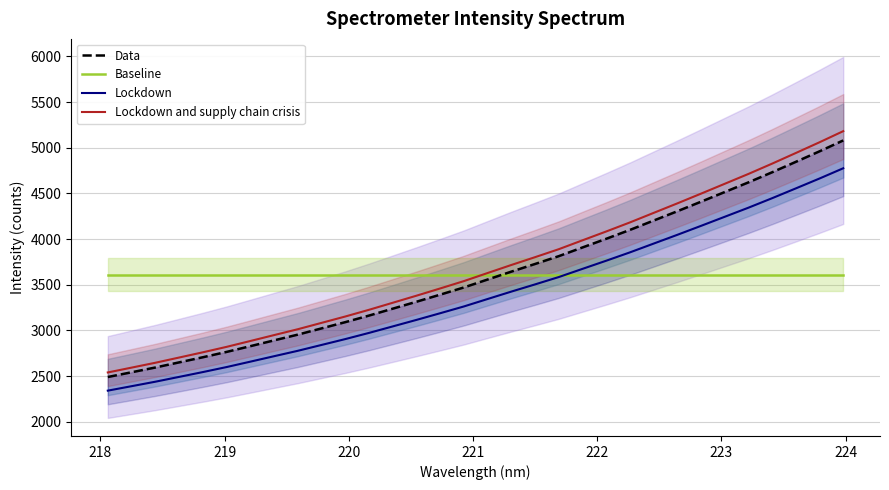

True or false: Lockdown and Lockdown and supply chain crisis intersect in this chart.

False